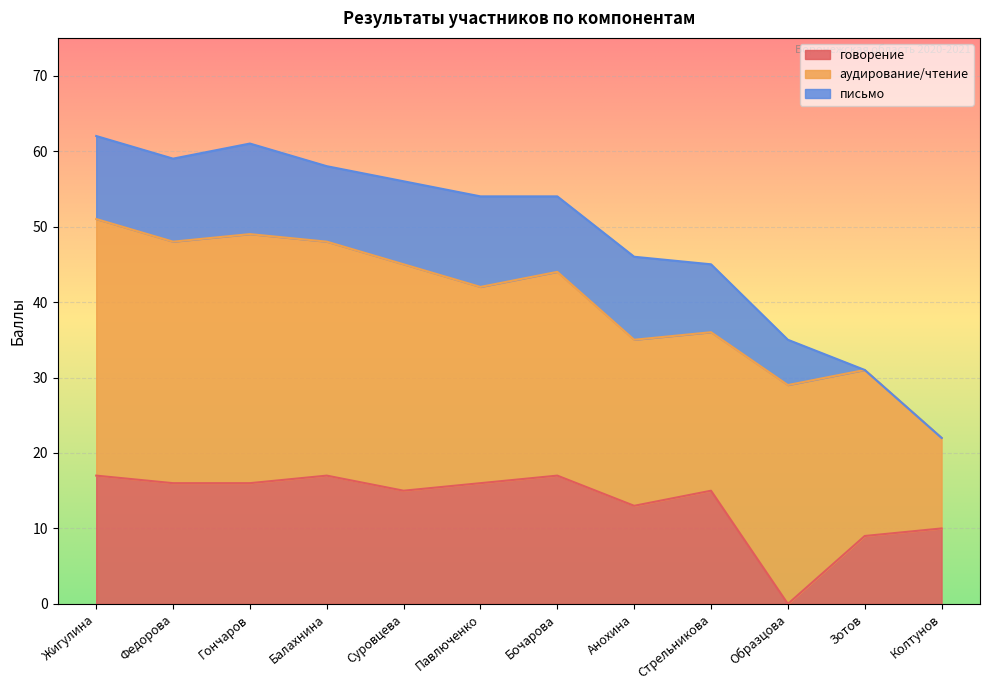

True or false: говорение and письмо intersect in this chart.

True